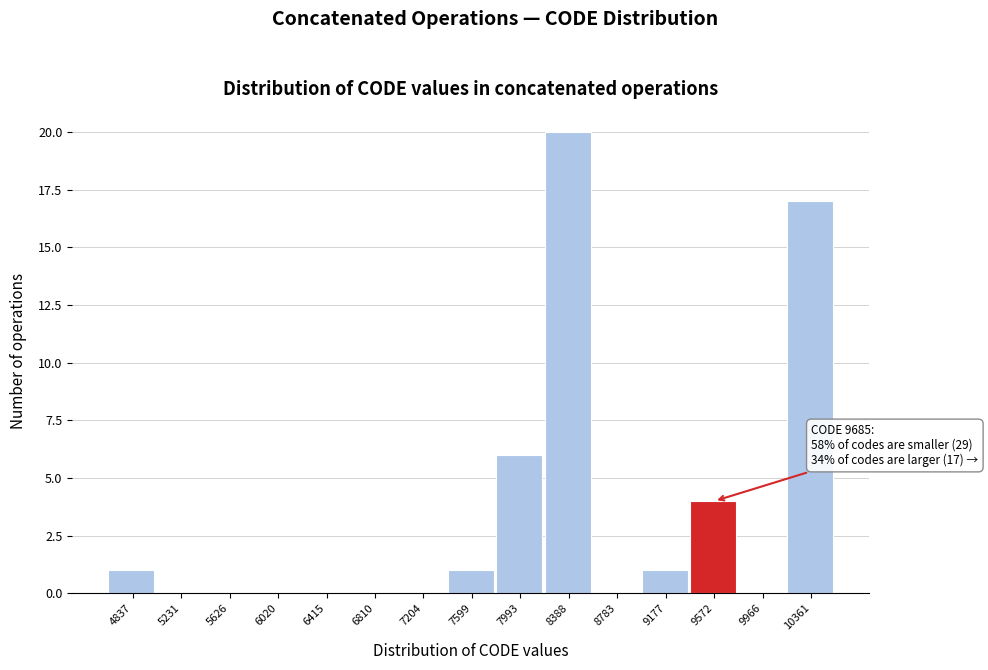

Reading left to right, what are all the values shown in this chart?

4837=1	5231=0	5626=0	6020=0	6415=0	6810=0	7204=0	7599=1	7993=6	8388=20	8783=0	9177=1	9572=4	9966=0	10361=17